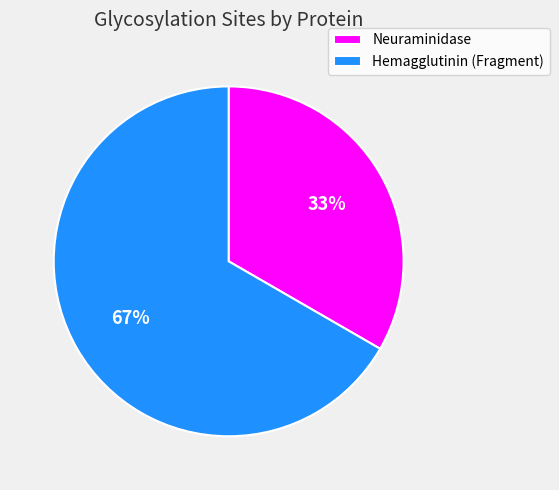

Is there a majority slice in this chart?

Yes